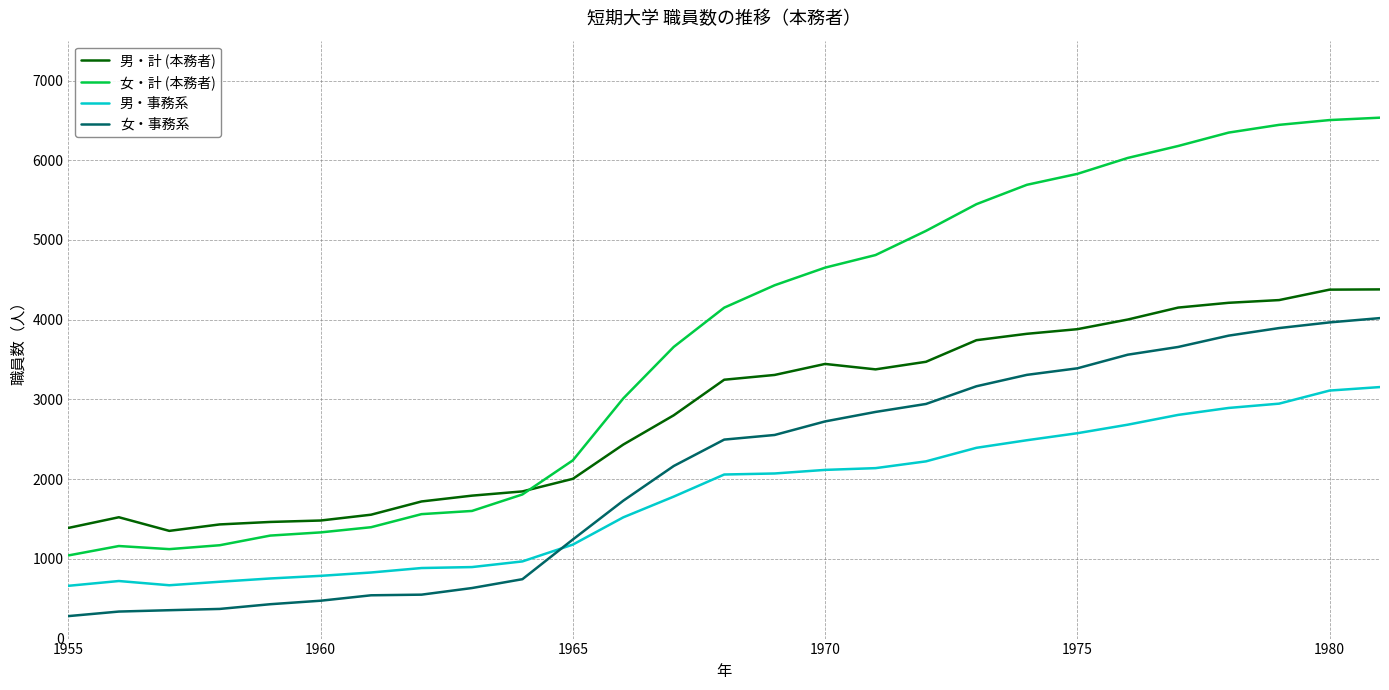

Which series has the widest spread of values?

女・計 (本務者)